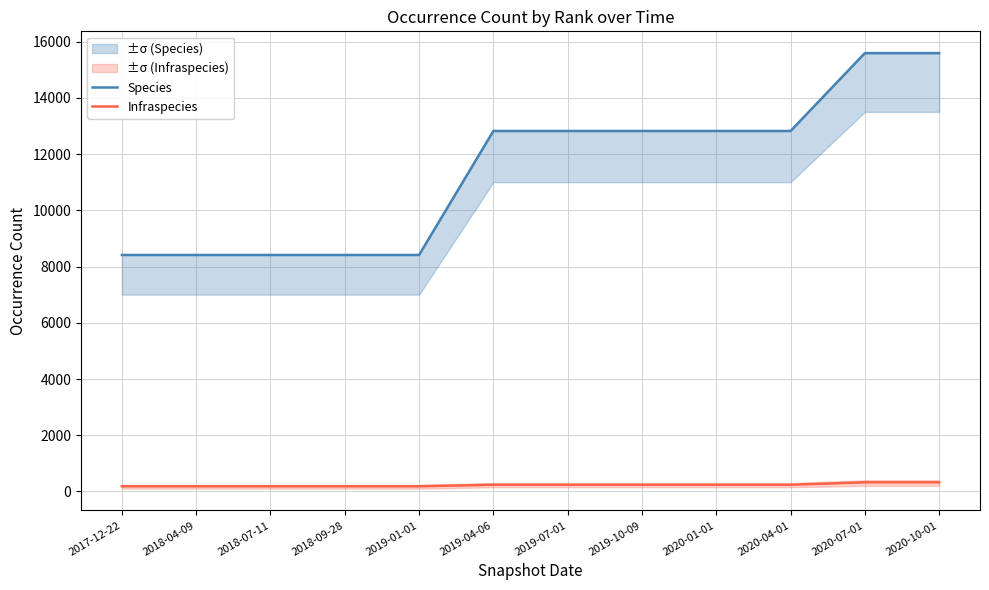

Reading left to right, list all the values displayed in this chart.

Species: 2017-12-22=8412	2018-04-09=8412	2018-07-11=8412	2018-09-28=8412	2019-01-01=8412	2019-04-06=12821	2019-07-01=12821	2019-10-09=12821	2020-01-01=12821	2020-04-01=12821	2020-07-01=15591	2020-10-01=15591
Infraspecies: 2017-12-22=184	2018-04-09=184	2018-07-11=184	2018-09-28=184	2019-01-01=184	2019-04-06=239	2019-07-01=239	2019-10-09=239	2020-01-01=239	2020-04-01=239	2020-07-01=326	2020-10-01=326